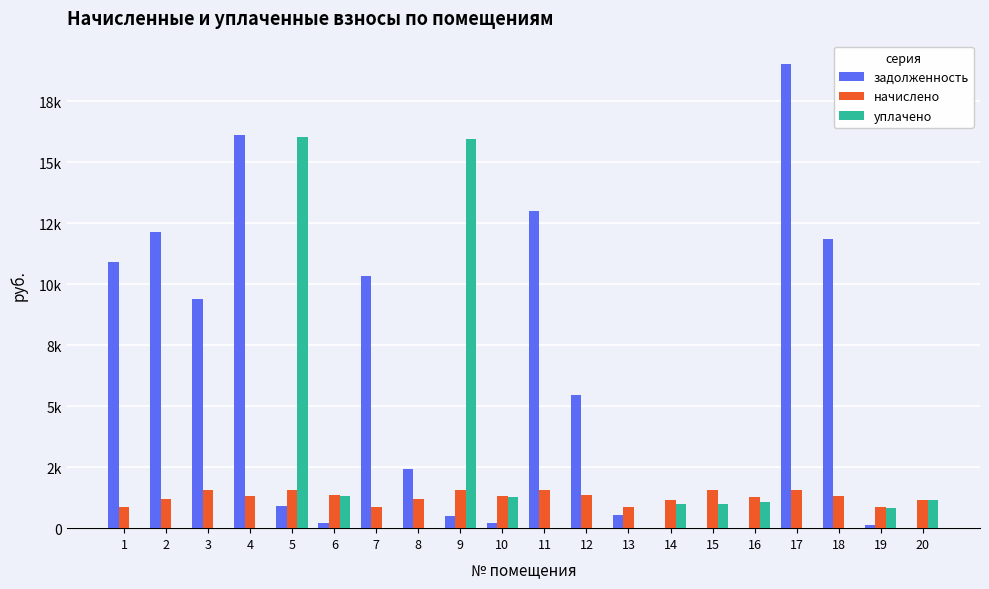

Reading left to right, list all the values displayed in this chart.

задолженность: 10906.5	12122.4	9387.2	16117.0	901.3	224.2	10333.9	2441.1	519.1	217.1	13016.6	5452.4	559.4	0.0	0.0	0.0	19031.3	11845.3	143.5	0.0
начислено: 886.3	1184.0	1564.4	1309.6	1564.4	1345.5	868.3	1176.8	1557.2	1302.4	1557.2	1341.9	861.1	1169.7	1557.2	1291.7	1546.4	1327.6	861.1	1166.1
уплачено: 0.0	0.0	0.0	0.0	16033.5	1320.0	0.0	0.0	15959.9	1277.7	0.0	0.0	0.0	974.8	1000.0	1076.4	0.0	0.0	844.8	1144.0